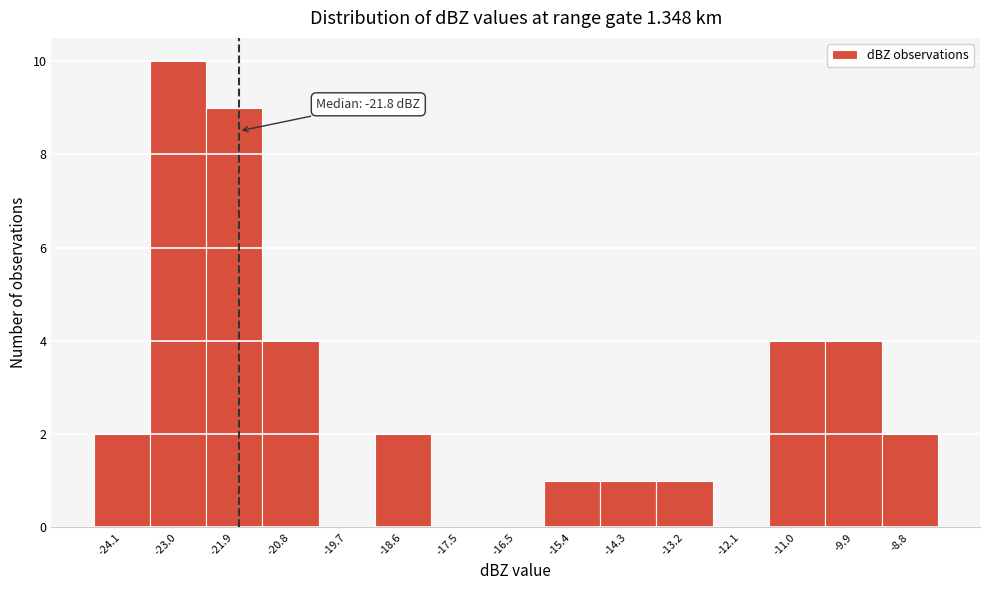

Over which range of the x-axis is the bar tallest?

-23.6 to -22.4